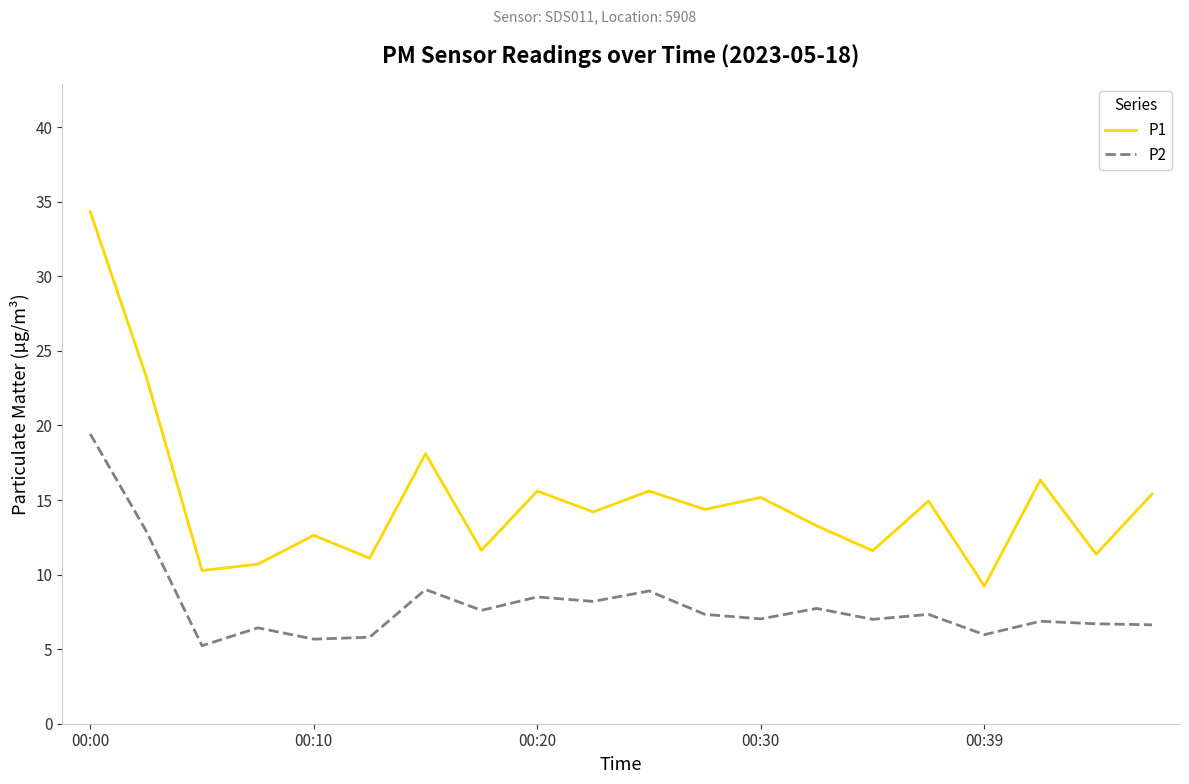

Which series has the largest total across all categories?

P1